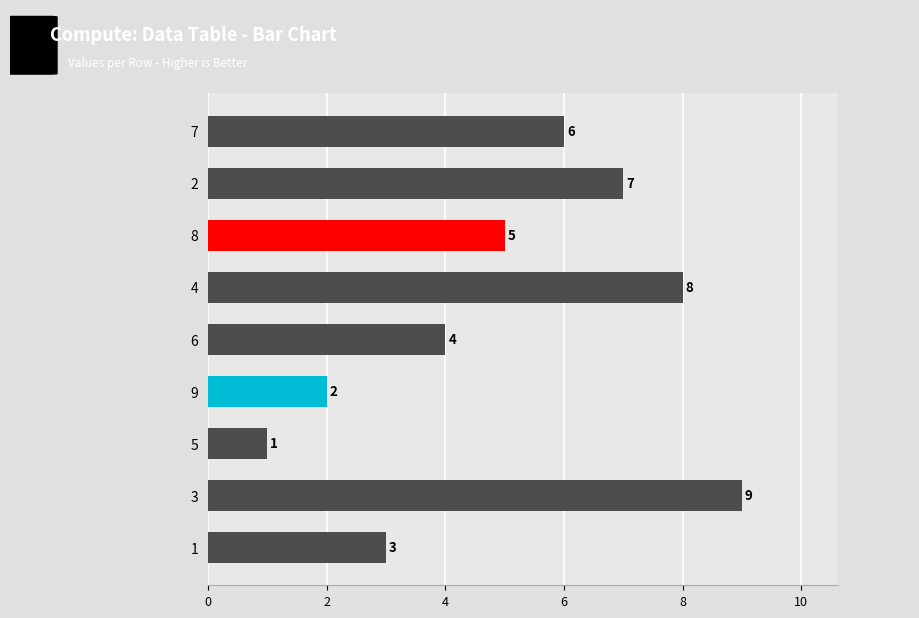

True or false: the data shows 3 at 9.

False